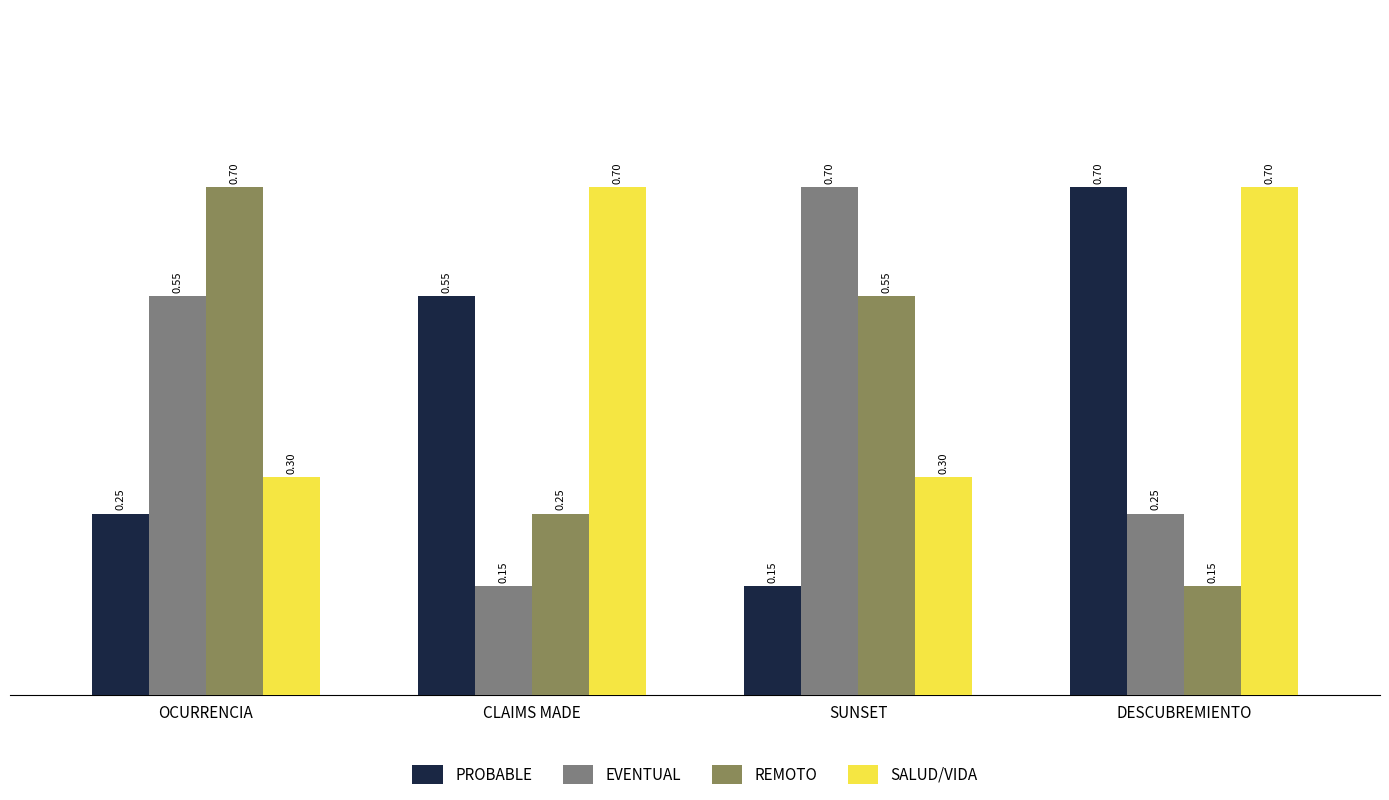

Rank the series at SUNSET from highest to lowest value.

EVENTUAL, REMOTO, SALUD/VIDA, PROBABLE